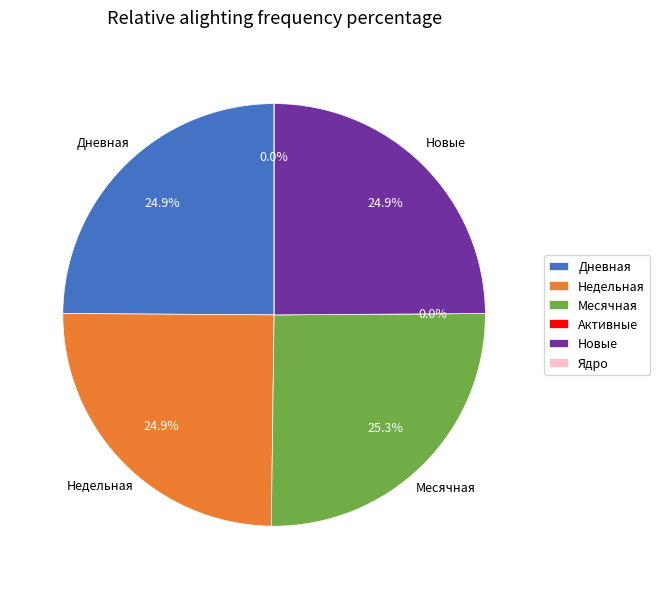

Is there a majority slice in this chart?

No